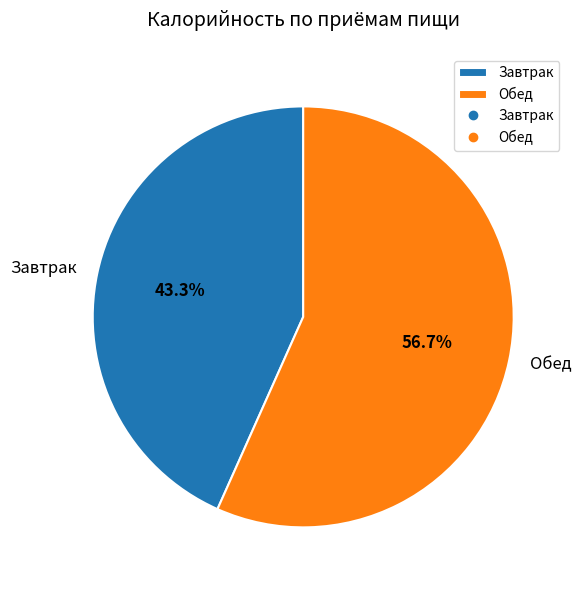

To the nearest percent, what portion does Обед represent?

57%